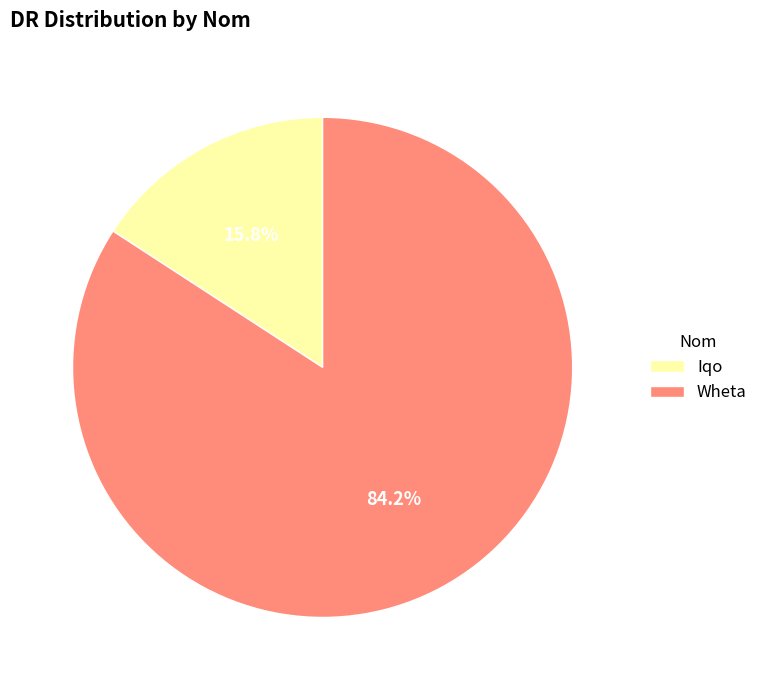

True or false: Iqo accounts for 16% of the total.

True